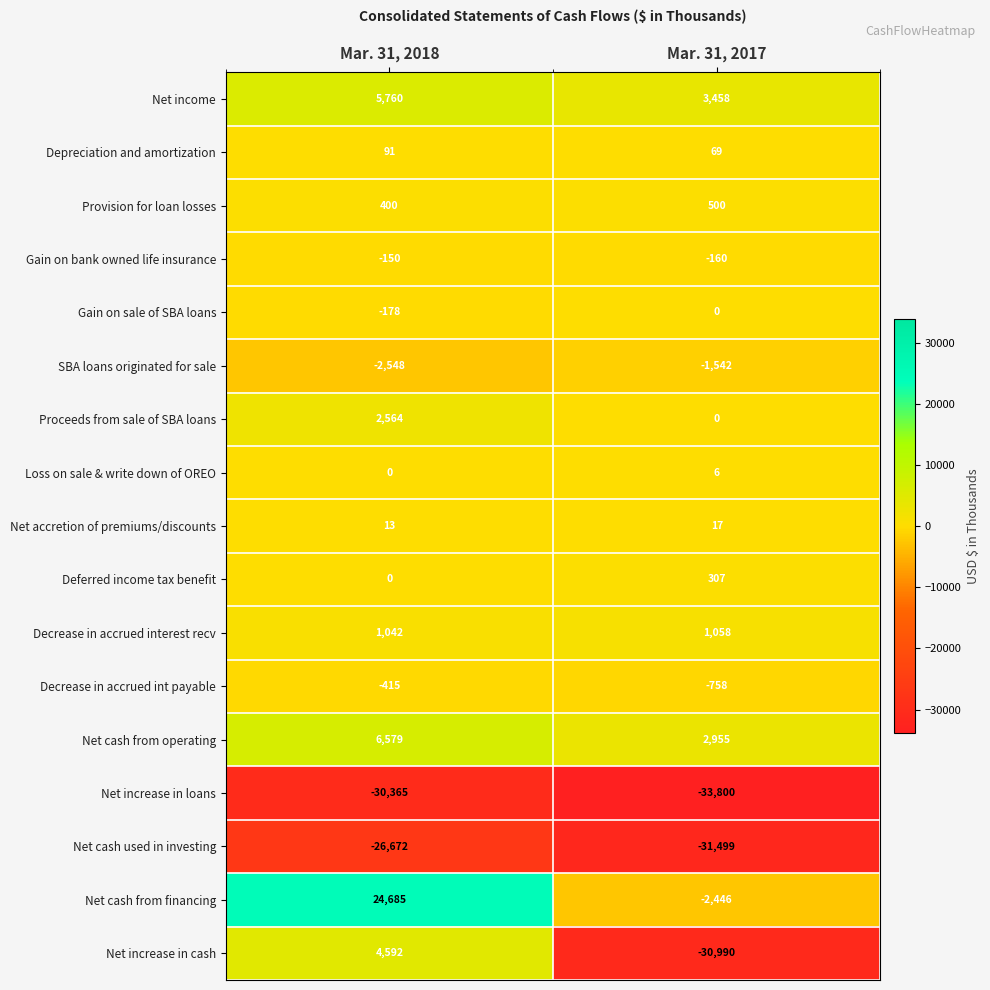

At which category is the sum across all series the highest?

Mar. 31, 2018